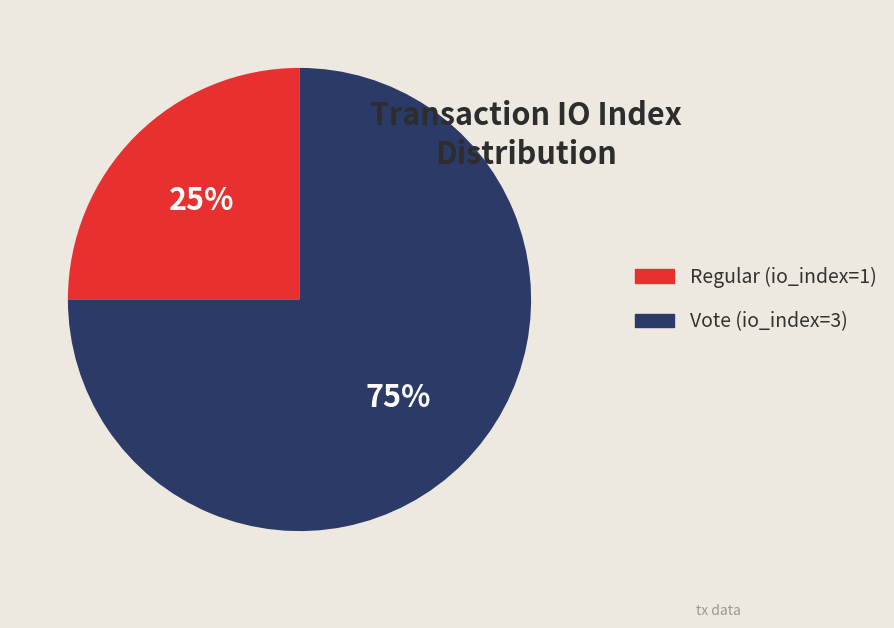

What is the majority slice?

Vote (io_index=3)